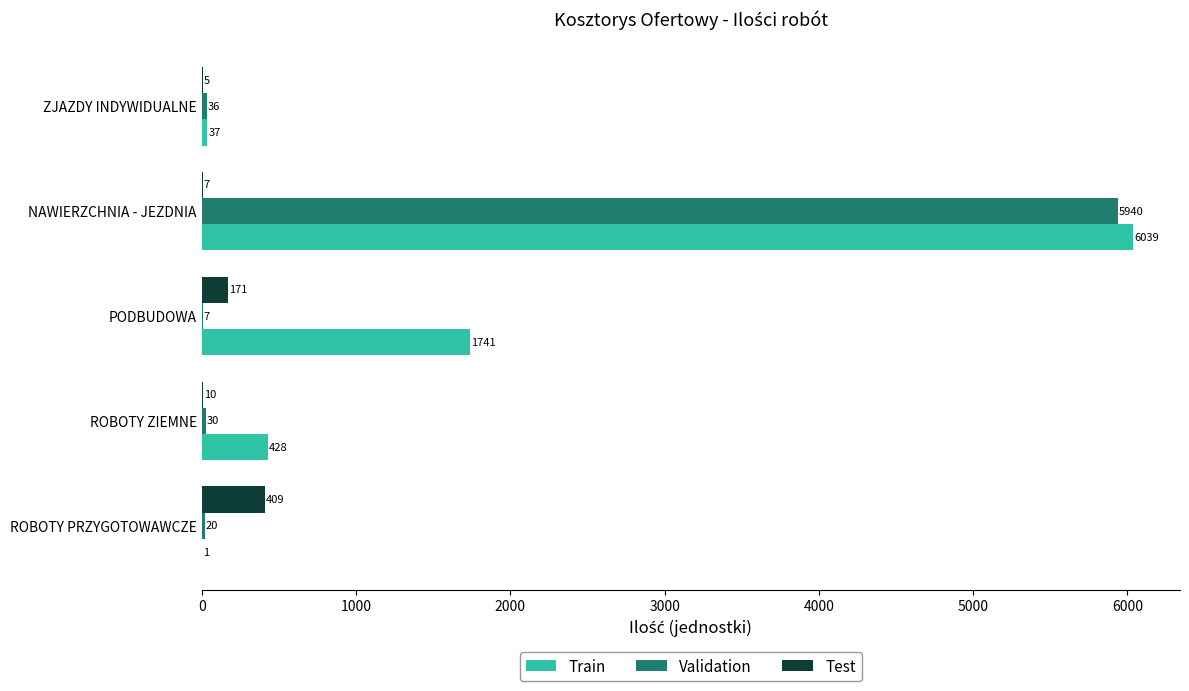

How many series are shown in this chart?

3